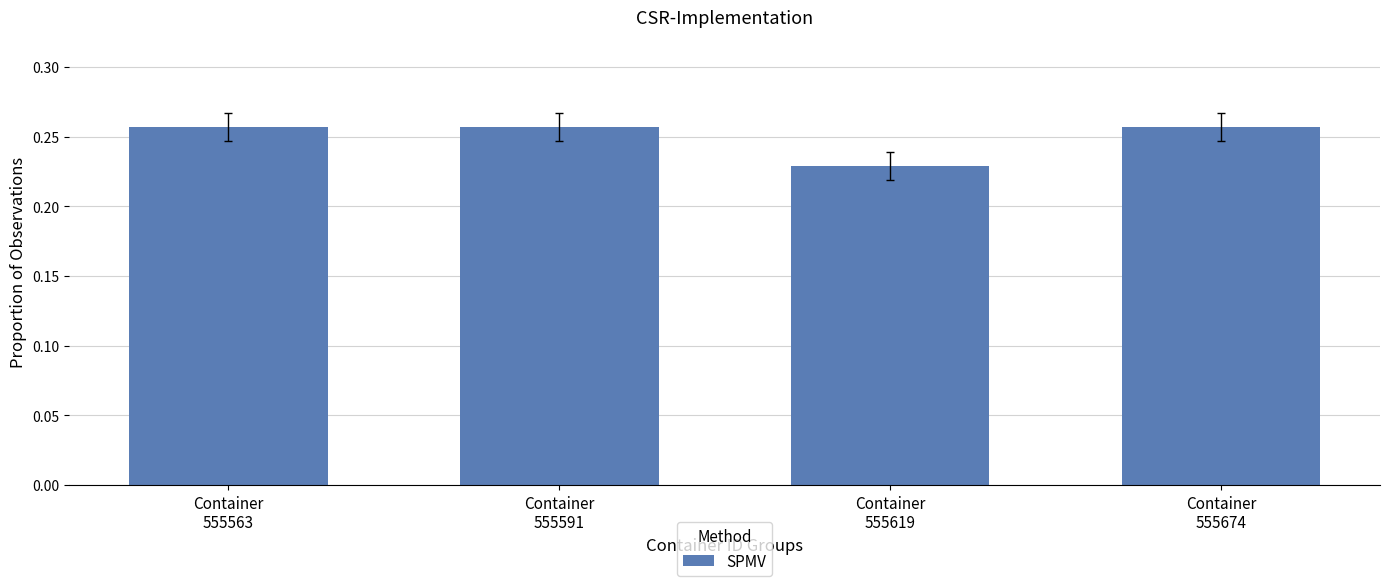

How many values are between 0 and 1?

4